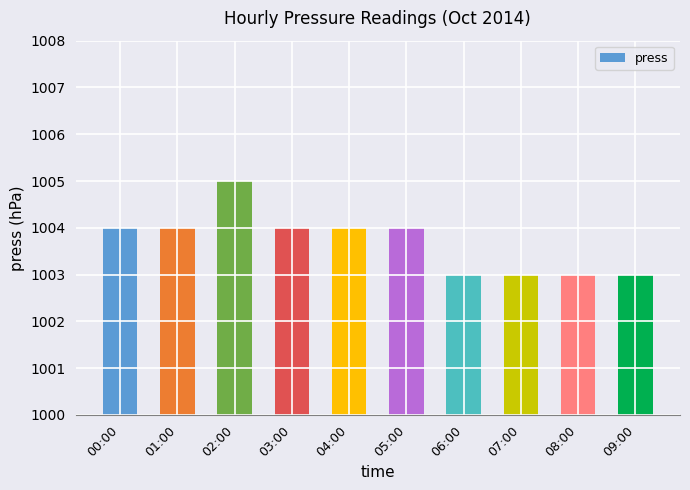

What is the change in value from 01:00 to 07:00?

-1